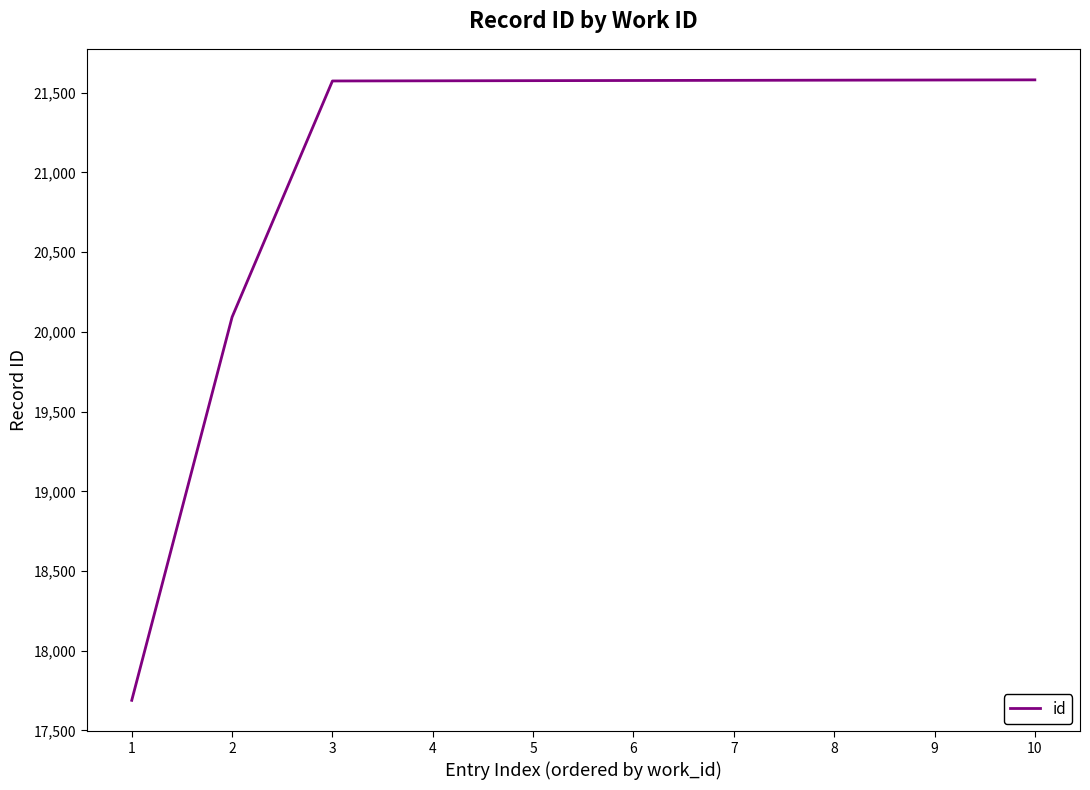

The value at 7 is 21578. True or false?

True